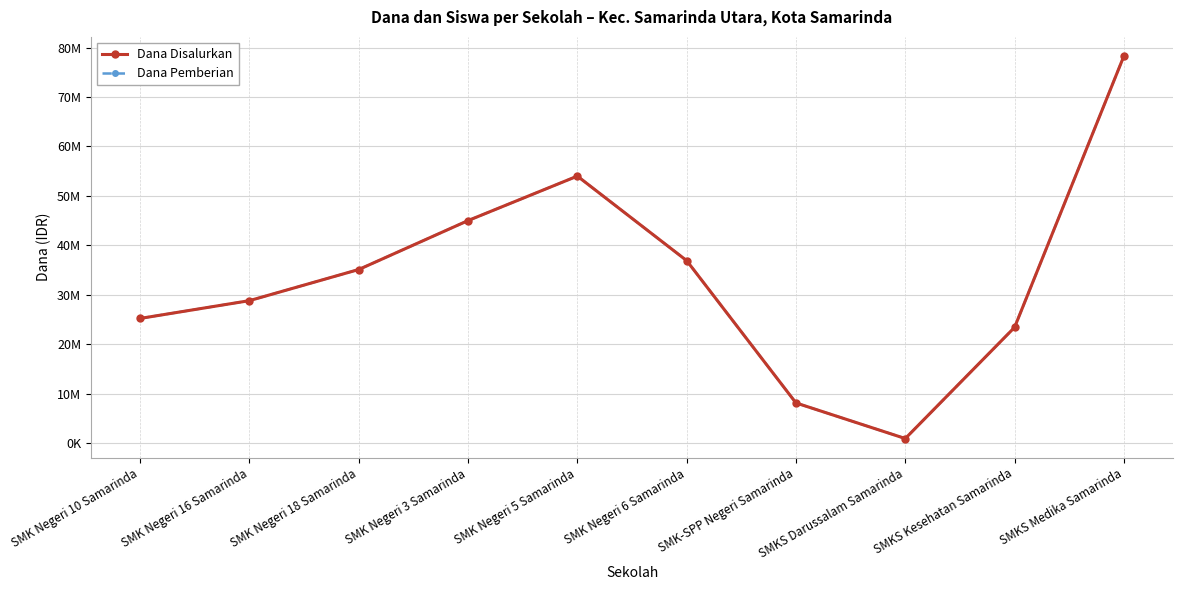

True or false: Dana Disalurkan has a value of 209155 at SMKS Darussalam Samarinda.

False